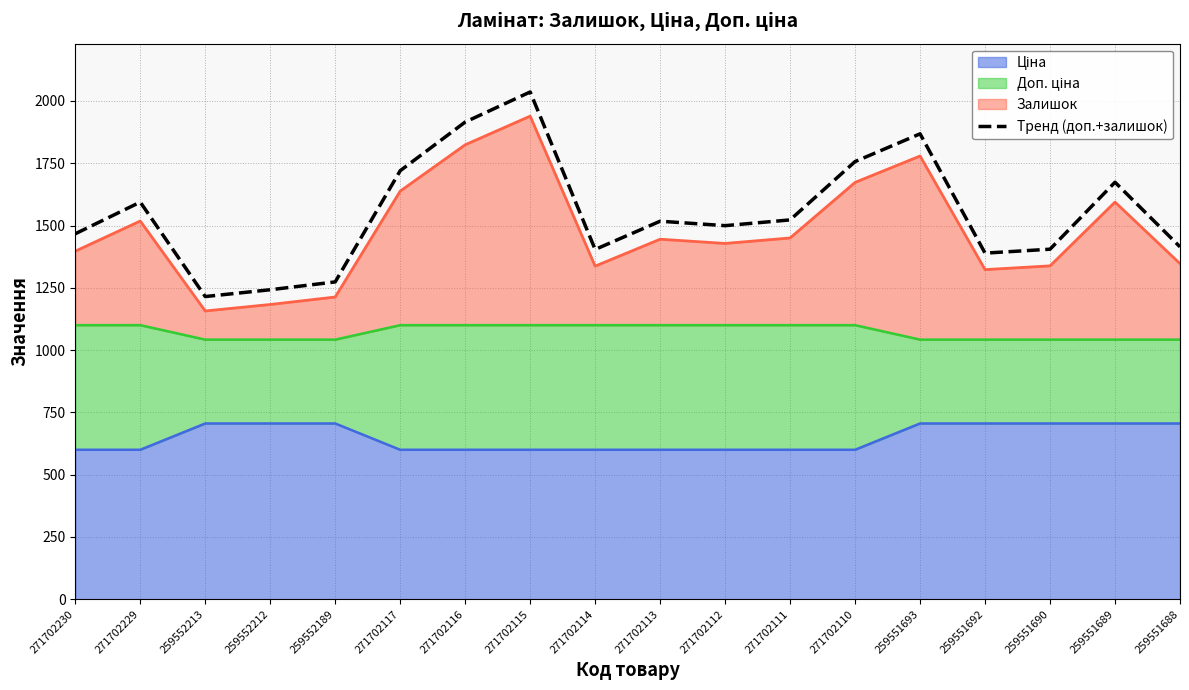

Rank the categories by value from highest to lowest.

271702115, 271702116, 259551693, 271702110, 271702117, 259551689, 271702229, 271702111, 271702113, 271702112, 271702230, 259551688, 259551690, 271702114, 259551692, 259552189, 259552212, 259552213